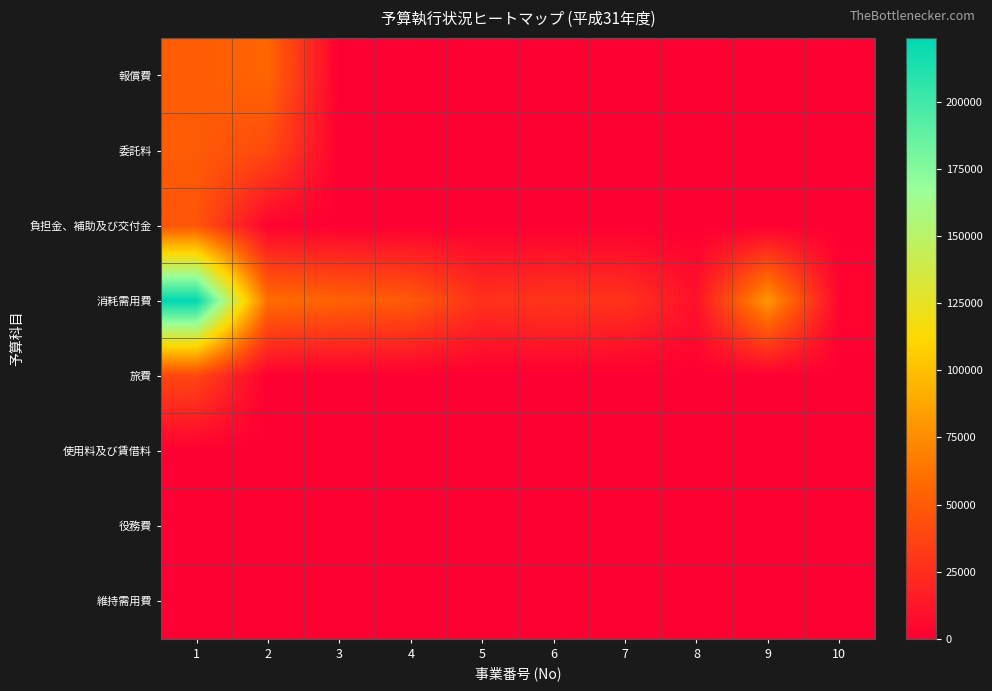

Which series changed the most between 1 and 6?

消耗需用費